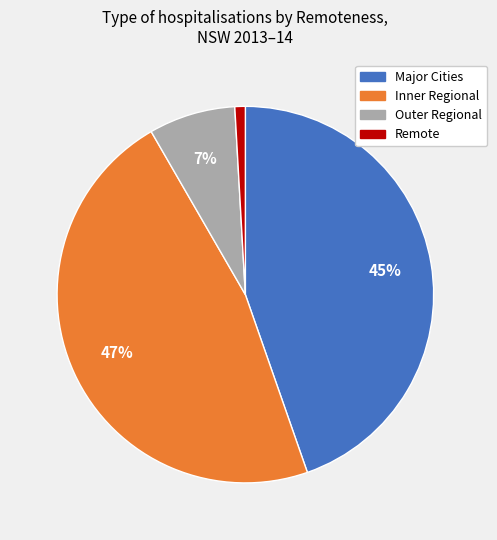

Is there a majority slice in this chart?

No